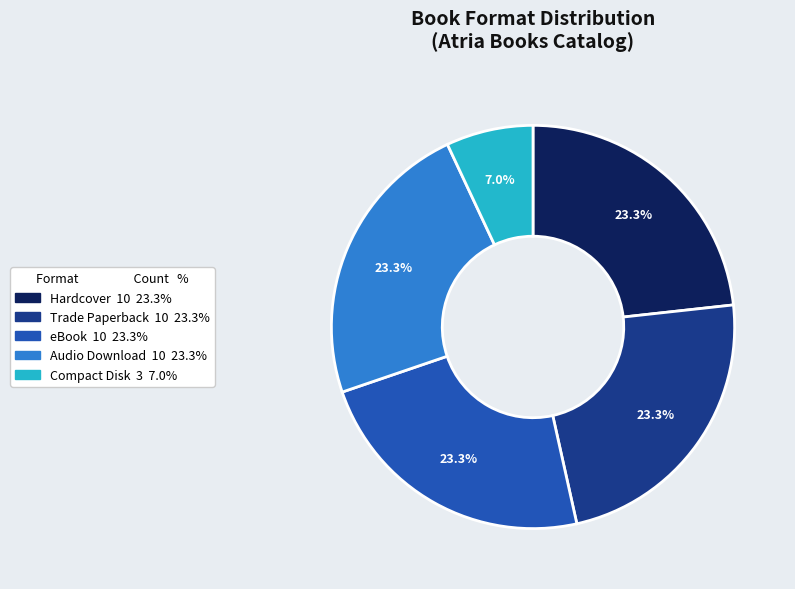

How many slices are in this pie chart?

5